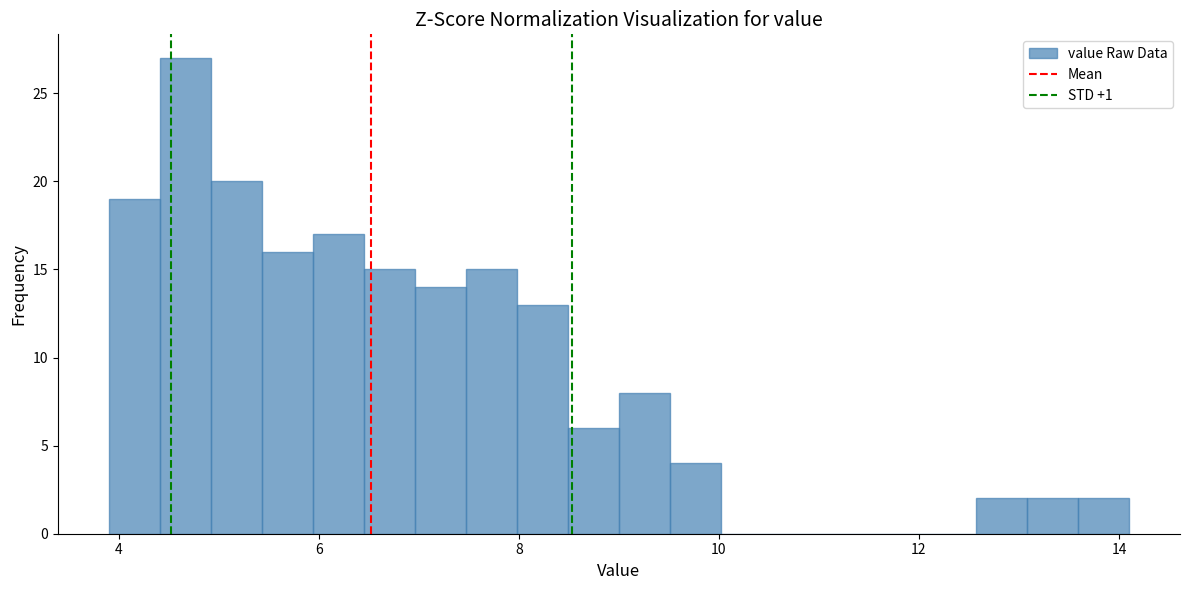

Around what value on the x-axis is the tallest bar? Give the approximate position of its centre, as read against the axis.

4.6